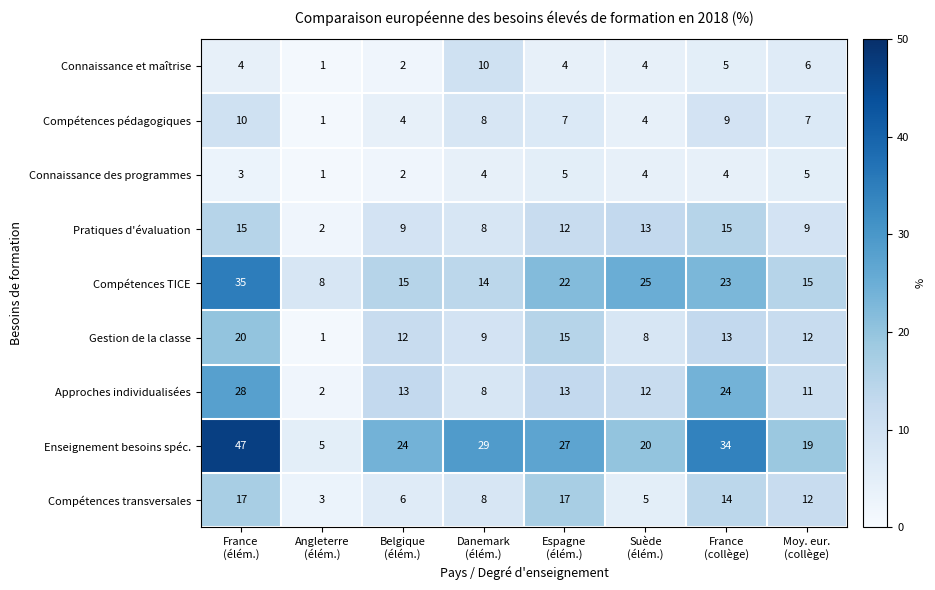

Which series has the largest total across all categories?

Enseignement besoins spéc.